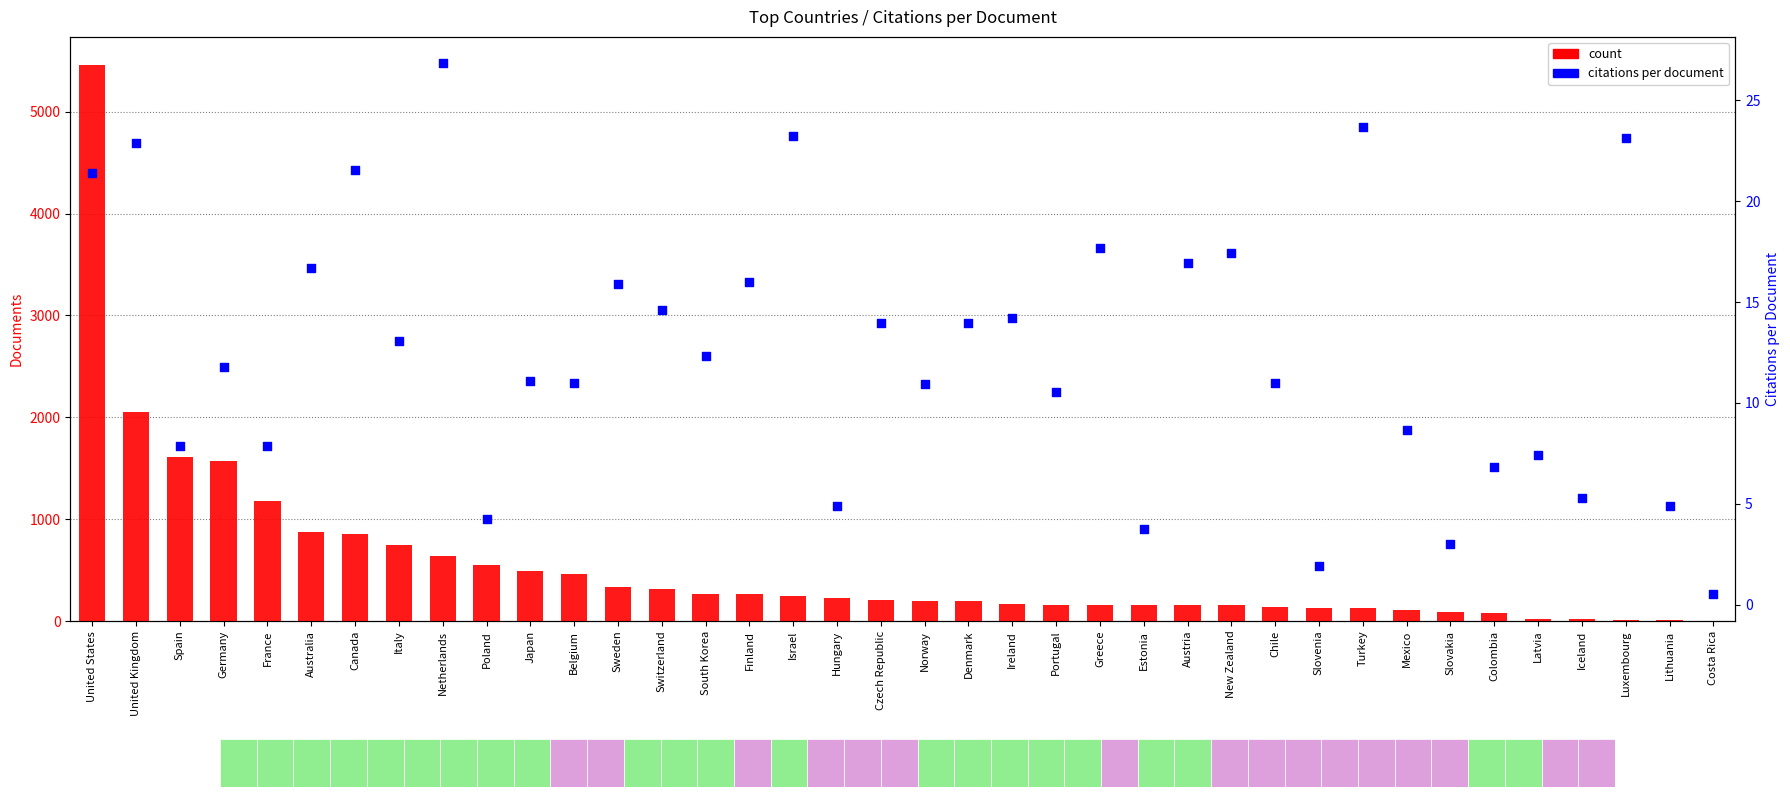

Which series reaches the maximum Y coordinate?

count